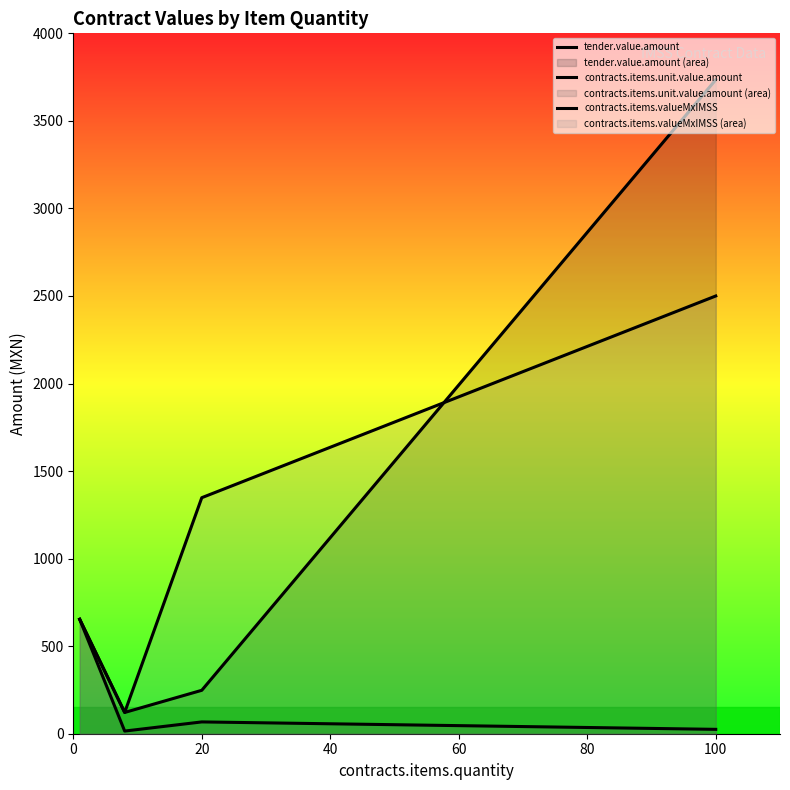

Rank the series at 20 from highest to lowest value.

contracts.items.valueMxIMSS, tender.value.amount, contracts.items.unit.value.amount